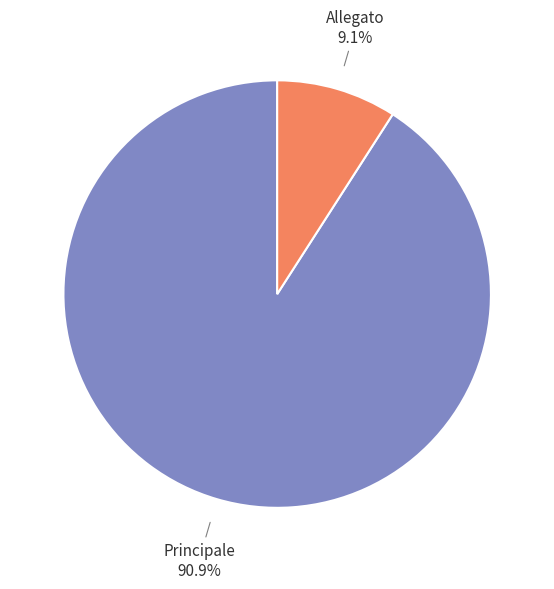

What is the ratio of the value at Allegato to the value at Principale?

0.1